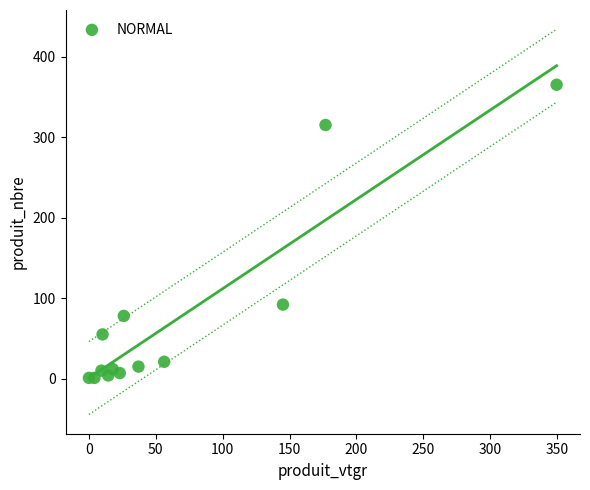

What is the range of Y values (max minus min)?

364